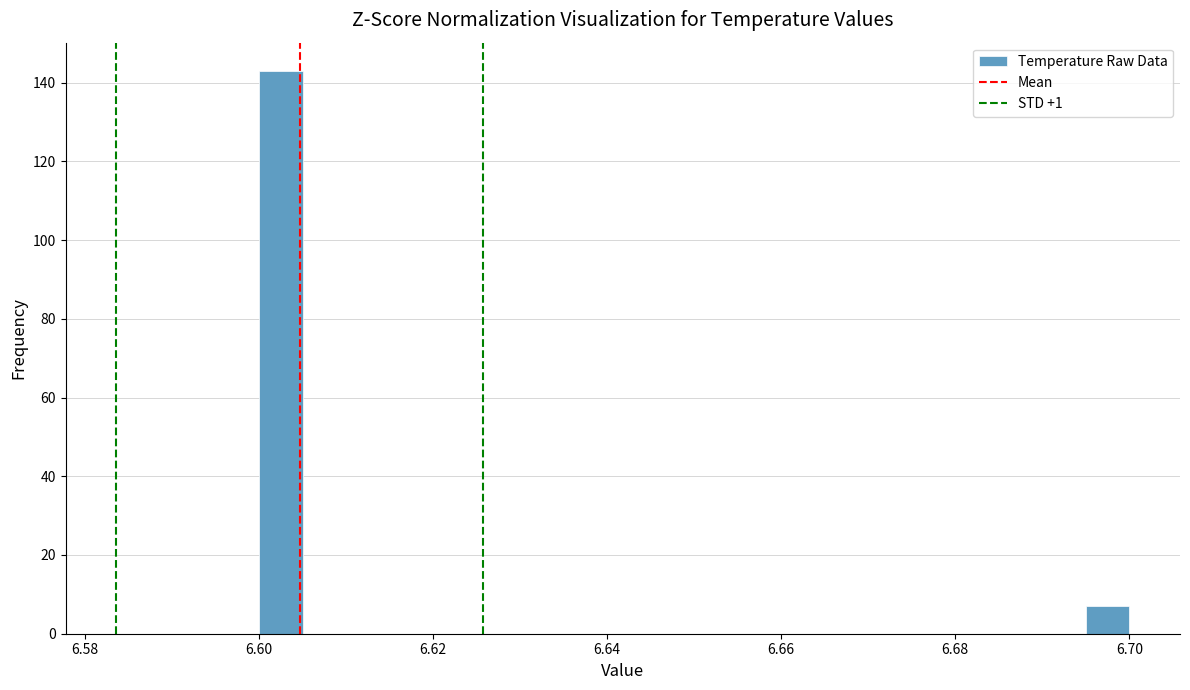

Read against the x-axis, roughly where is the centre of the tallest bar?

6.602